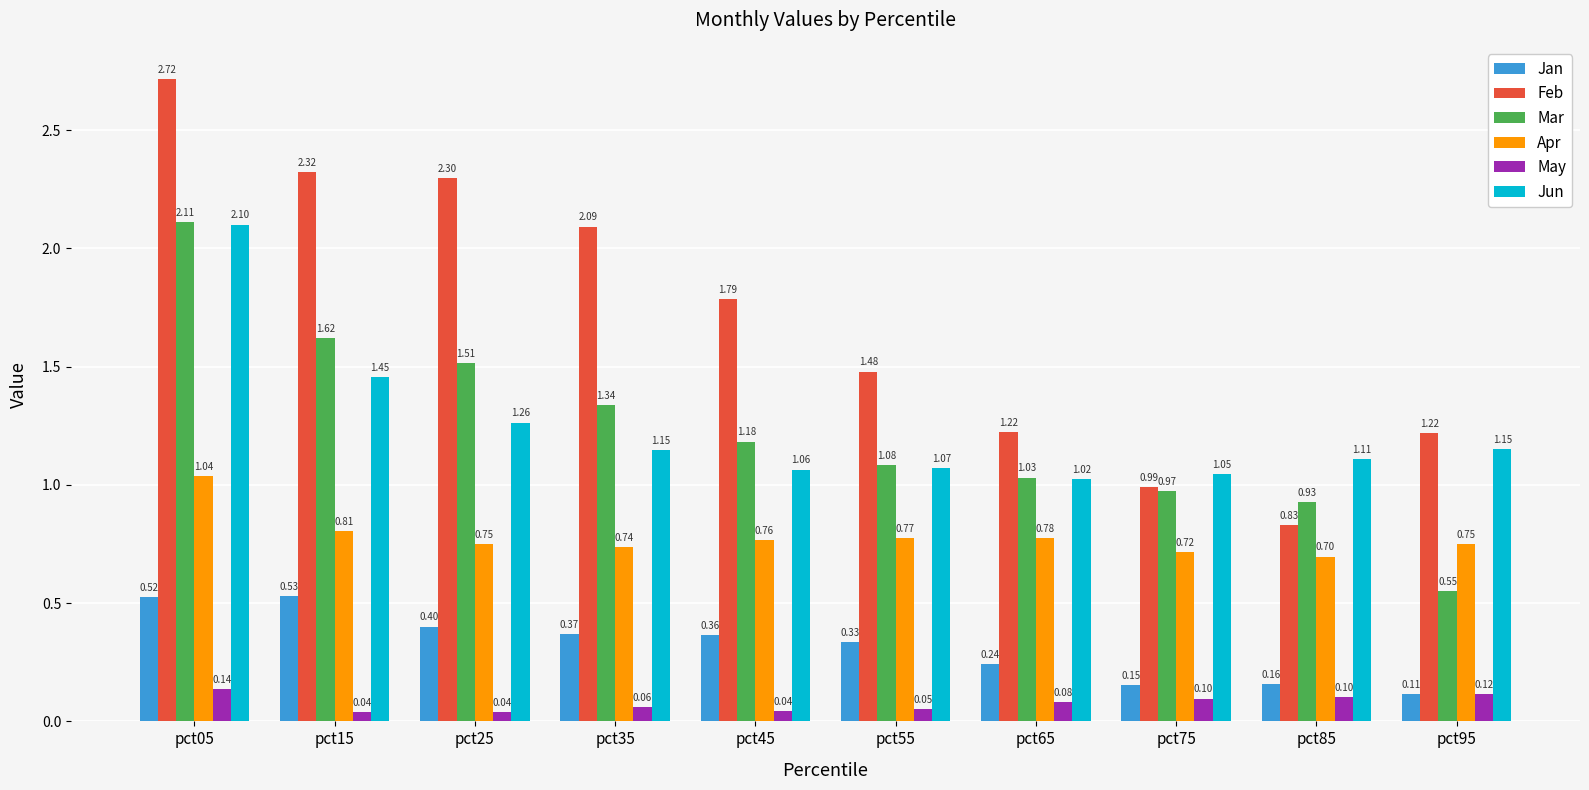

Is the value of May at pct35 greater than the value of Jun at pct35?

No